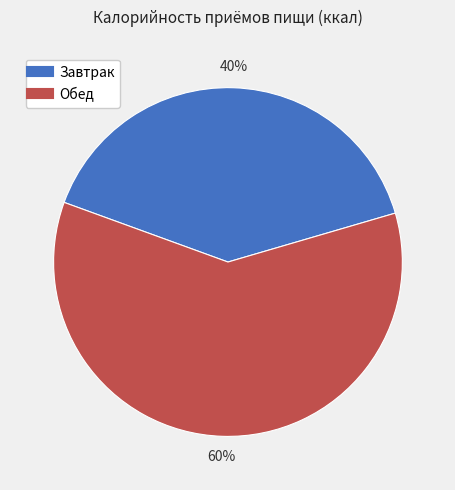

Do Завтрак and Обед together represent more than half of the pie?

Yes